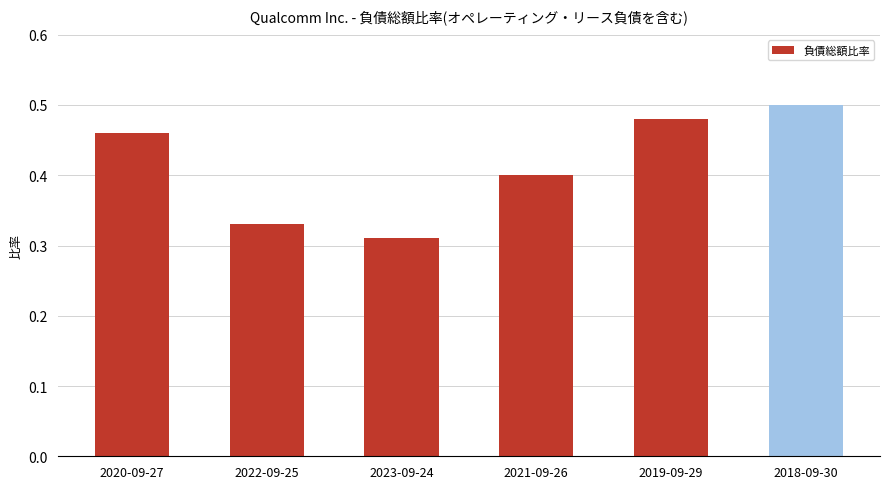

Which category has the highest value across all series?

2018-09-30